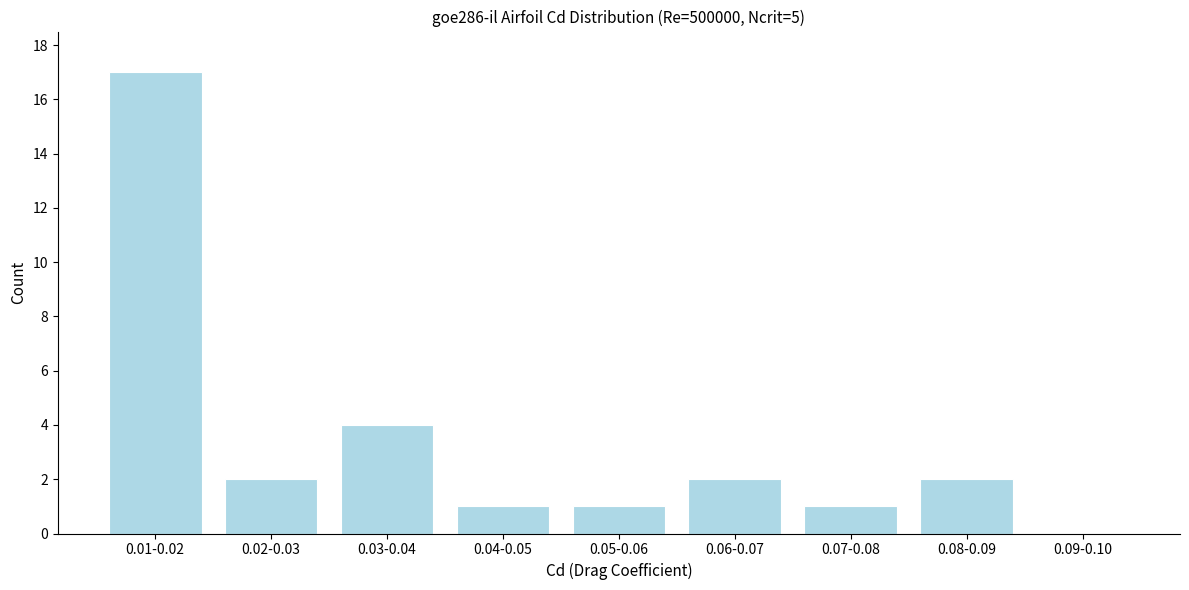

Reading left to right, what are all the values shown in this chart?

0.01-0.02=17	0.02-0.03=2	0.03-0.04=4	0.04-0.05=1	0.05-0.06=1	0.06-0.07=2	0.07-0.08=1	0.08-0.09=2	0.09-0.10=0